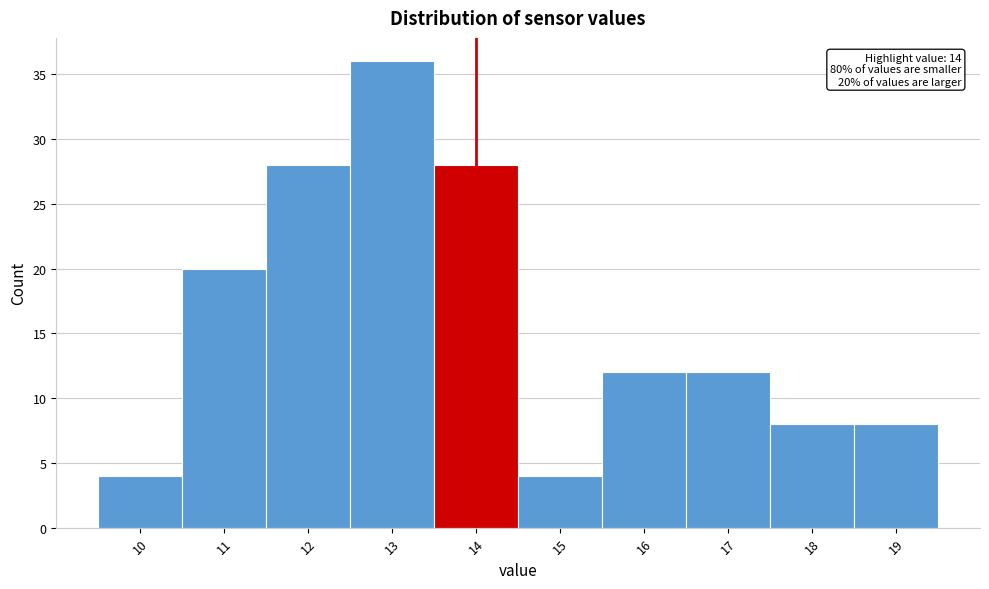

Which range on the x-axis has the tallest bar?

12.5 to 13.5